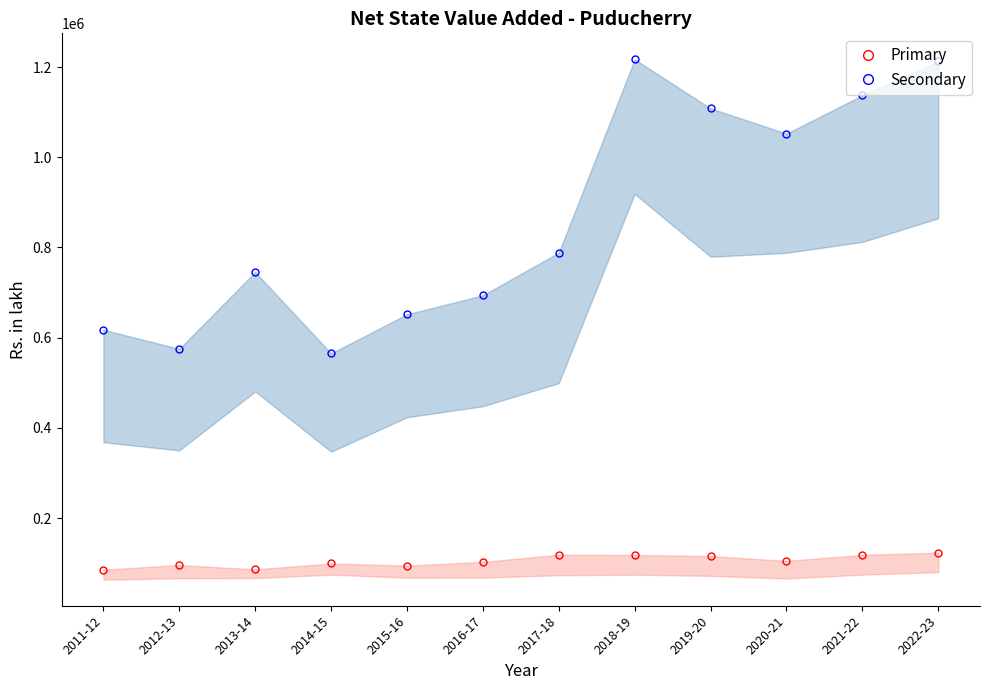

At 2022-23, list the series in order from smallest to largest.

Primary, Secondary